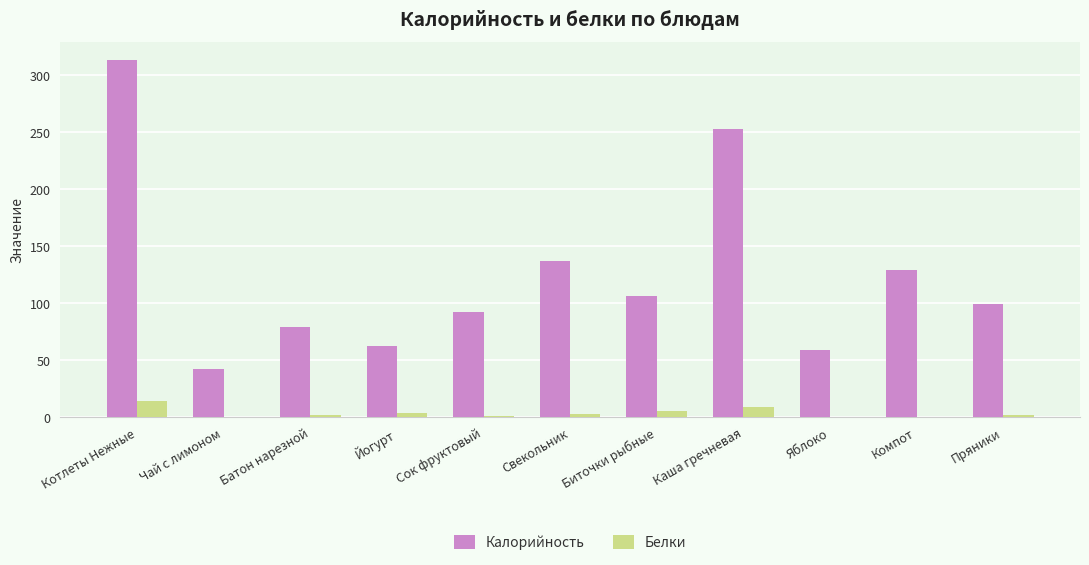

At which label does Калорийность first exceed 99?

Котлеты Нежные